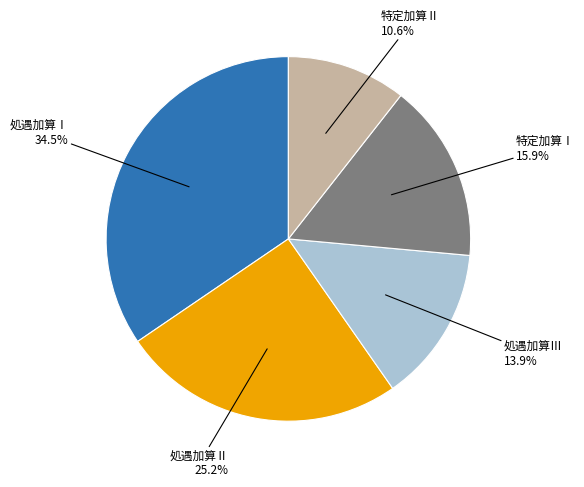

Does any single category account for the majority?

No